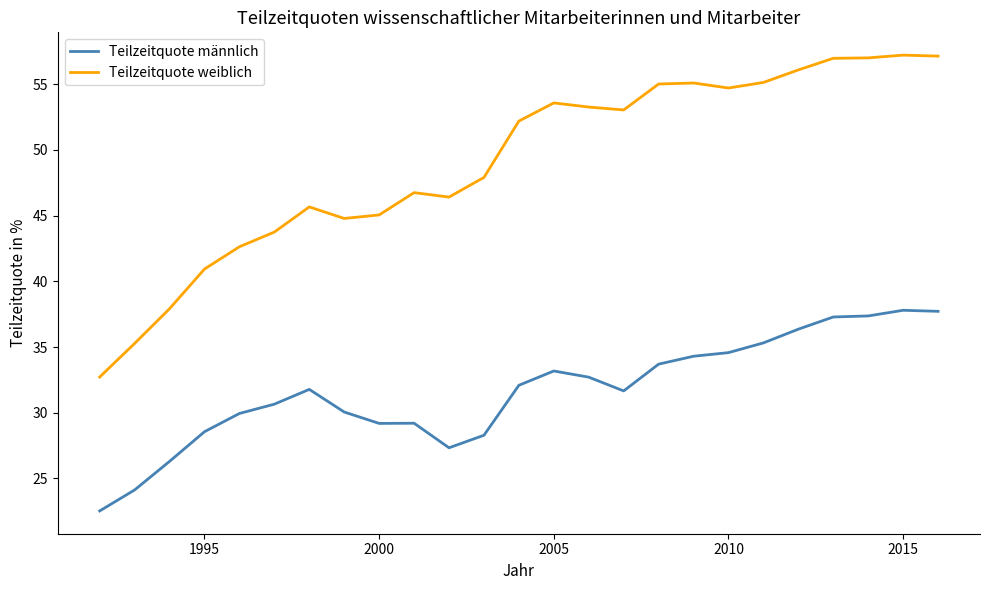

List the series in order of their overall mean, lowest first.

Teilzeitquote männlich, Teilzeitquote weiblich